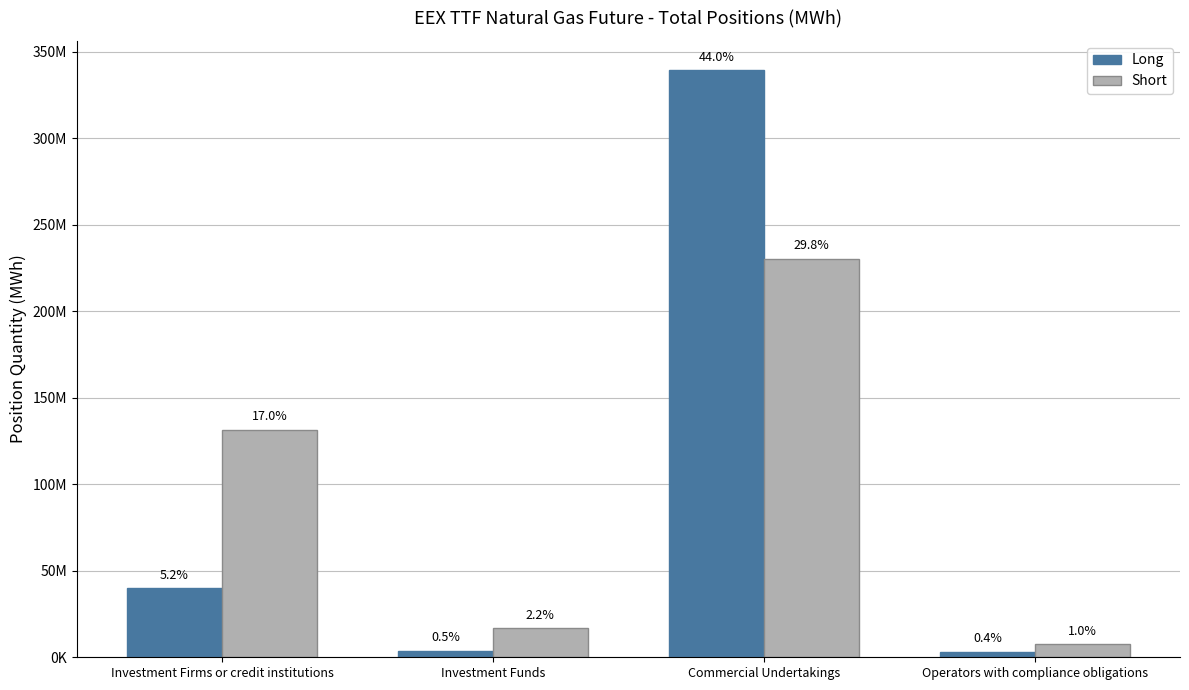

What is the label of the 3rd bar from the right?

Investment Funds